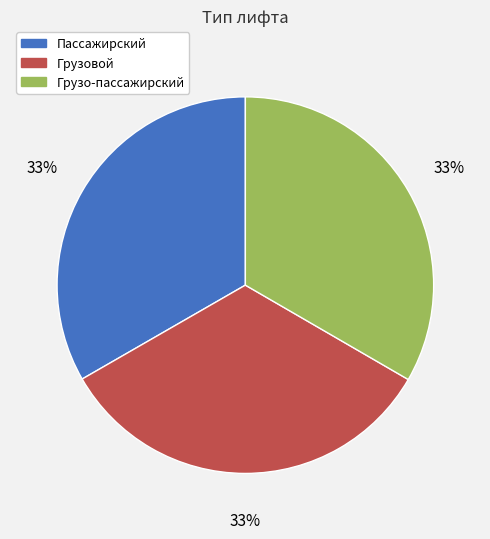

What is the ratio of the value at Грузовой to the value at Грузо-пассажирский?

1.0